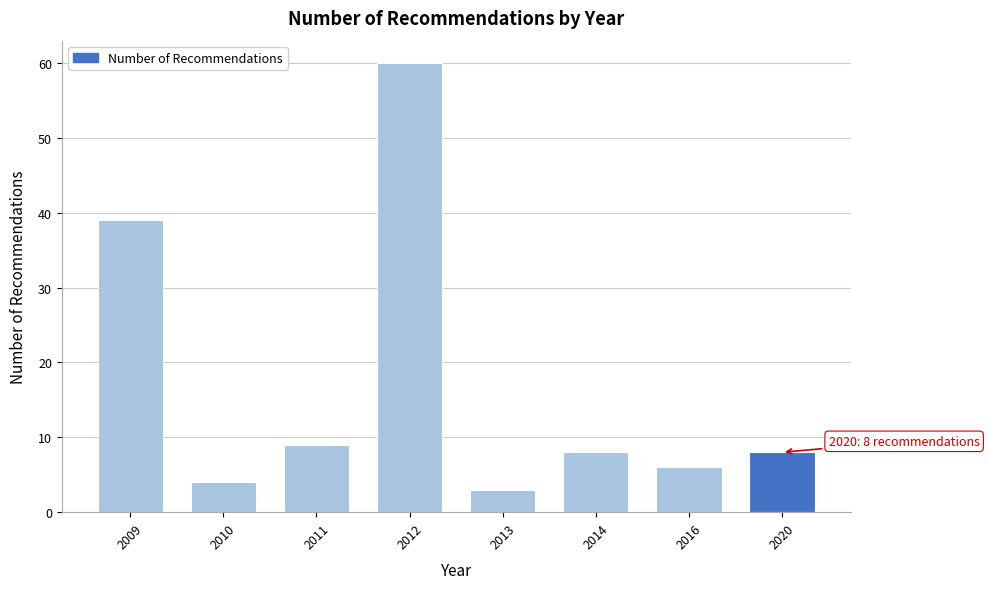

Reading left to right, extract all data points from this chart.

2009=39	2010=4	2011=9	2012=60	2013=3	2014=8	2016=6	2020=8